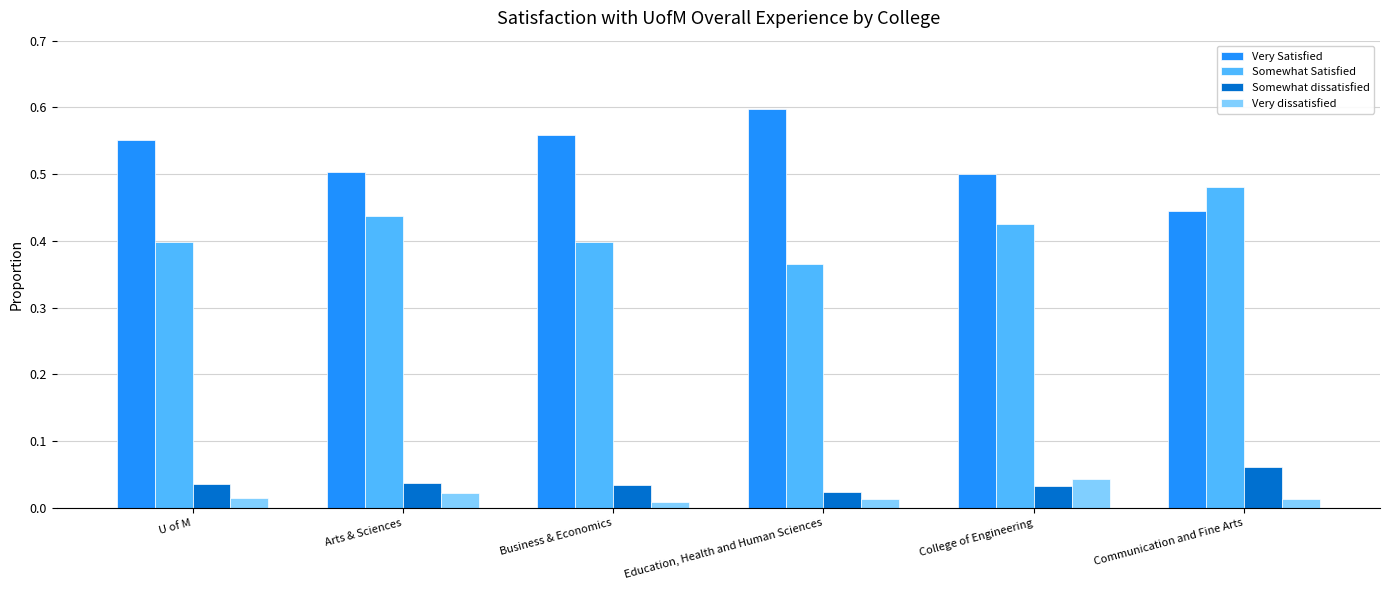

Rank the categories by Somewhat dissatisfied value from lowest to highest.

Education, Health and Human Sciences, College of Engineering, Business & Economics, U of M, Arts & Sciences, Communication and Fine Arts